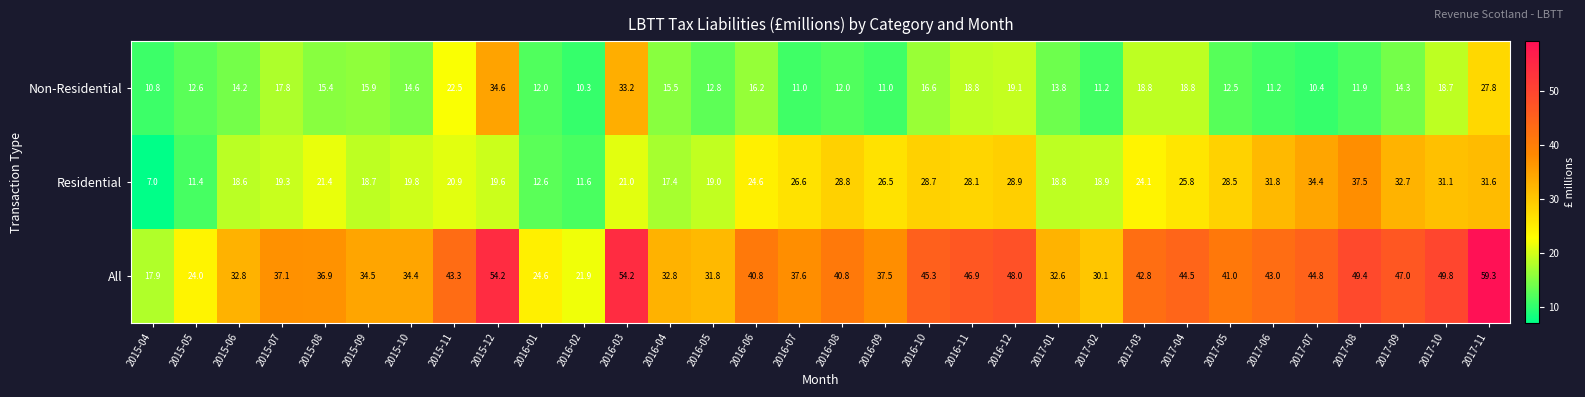

What is the difference between the All values at 2016-06 and 2015-11?

2.5